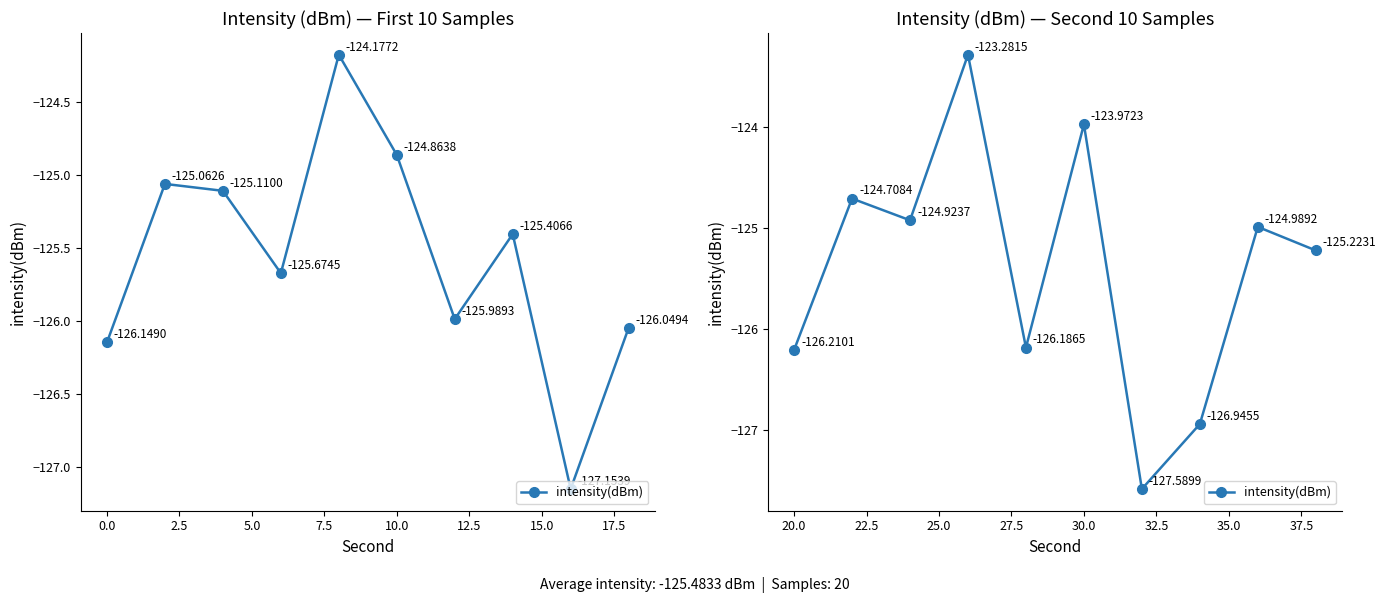

True or false: the data has more than 1 interior local peaks.

True